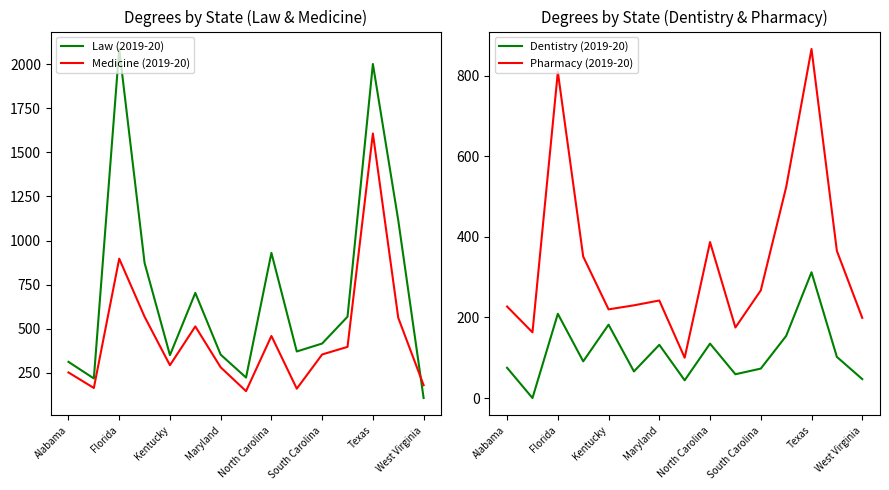

List the series in order of their overall mean, lowest first.

Dentistry (2019-20), Pharmacy (2019-20), Medicine (2019-20), Law (2019-20)